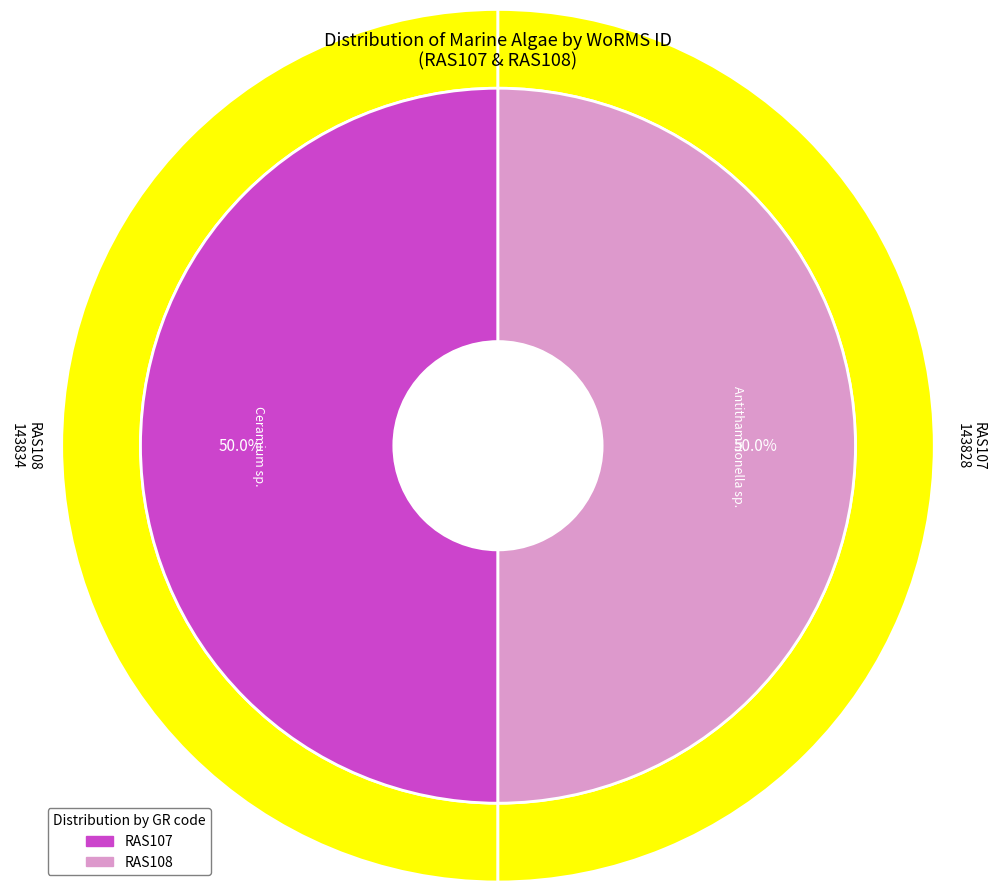

What is the largest slice in the pie chart?

Florideophyceae (Ceramium sp.)